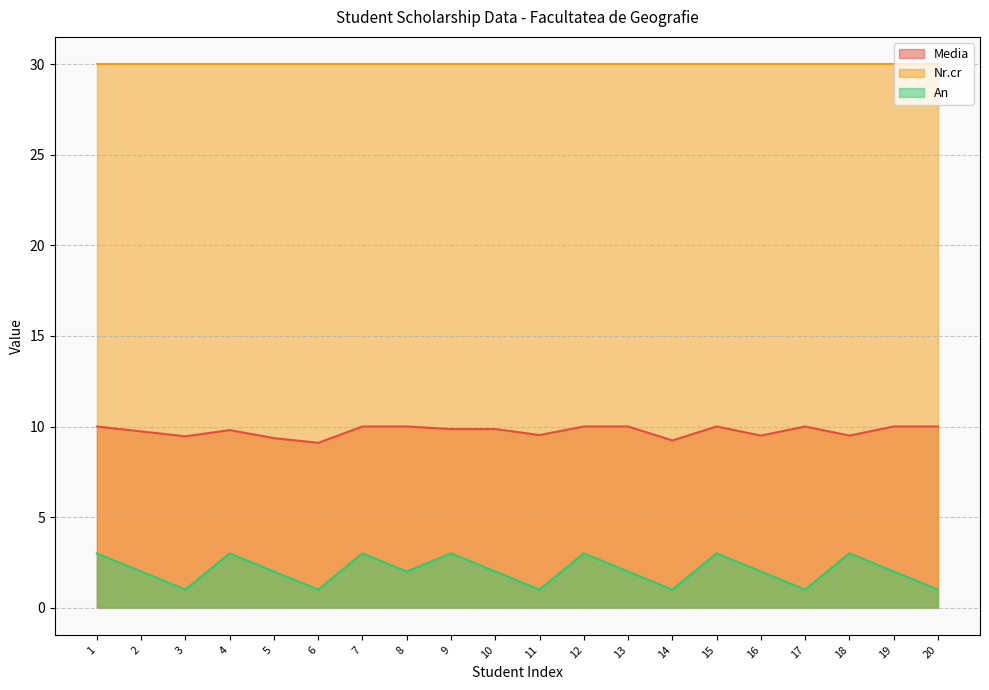

Rank the series by their maximum value, from lowest to highest.

An, Media, Nr.cr